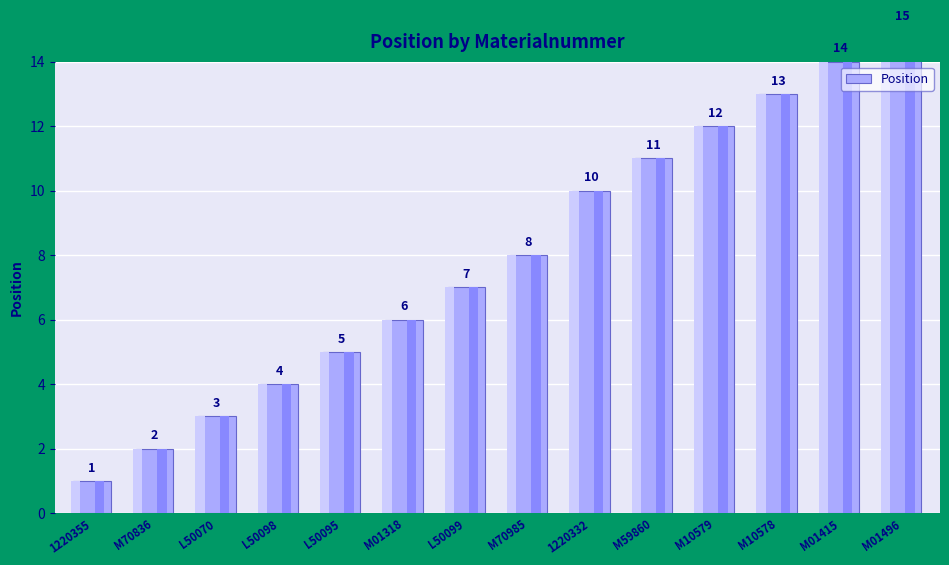

What is the value of the 1st bar from the left?

1